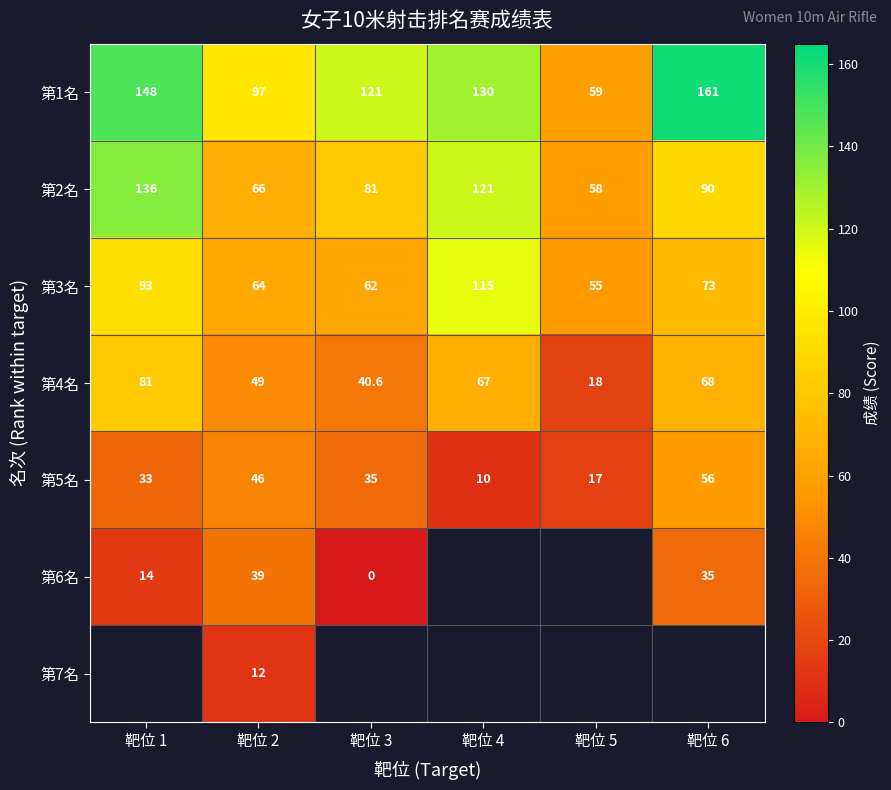

What is the spread (max minus min) of values at 靶位 2?

85.0